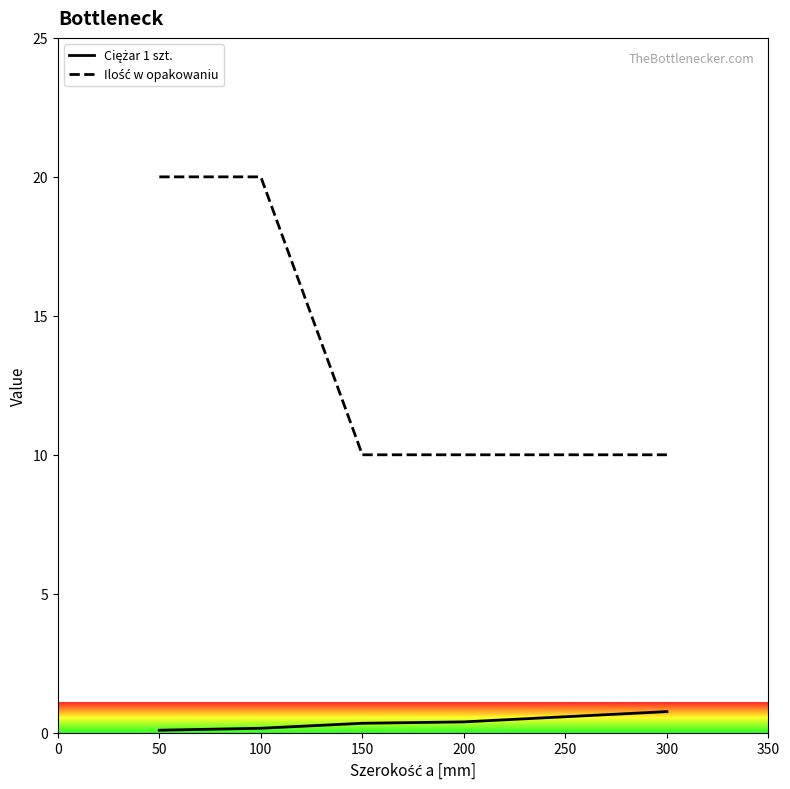

How many lines are shown in the chart?

2